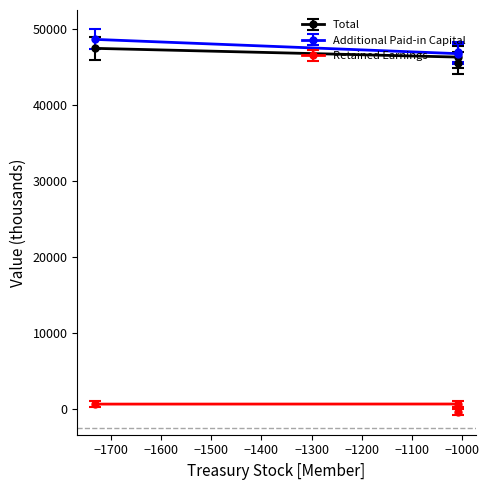

Is the value of Retained Earnings at Dec. 31, 2016 greater than the value of Additional Paid-in Capital at Sep. 30, 2017?

No